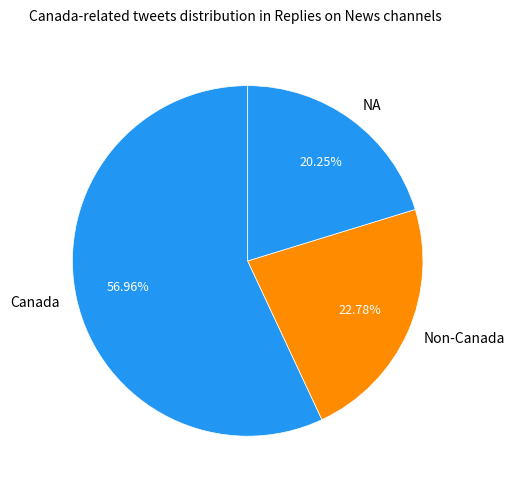

Does any single category account for the majority?

Yes